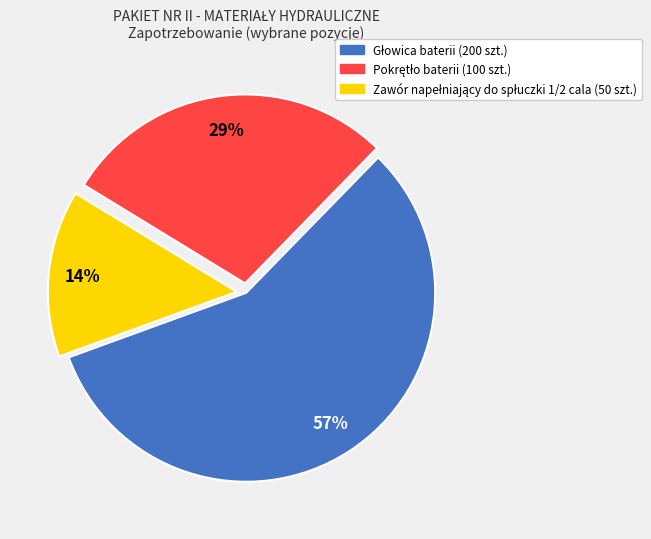

Is there a majority slice in this chart?

Yes